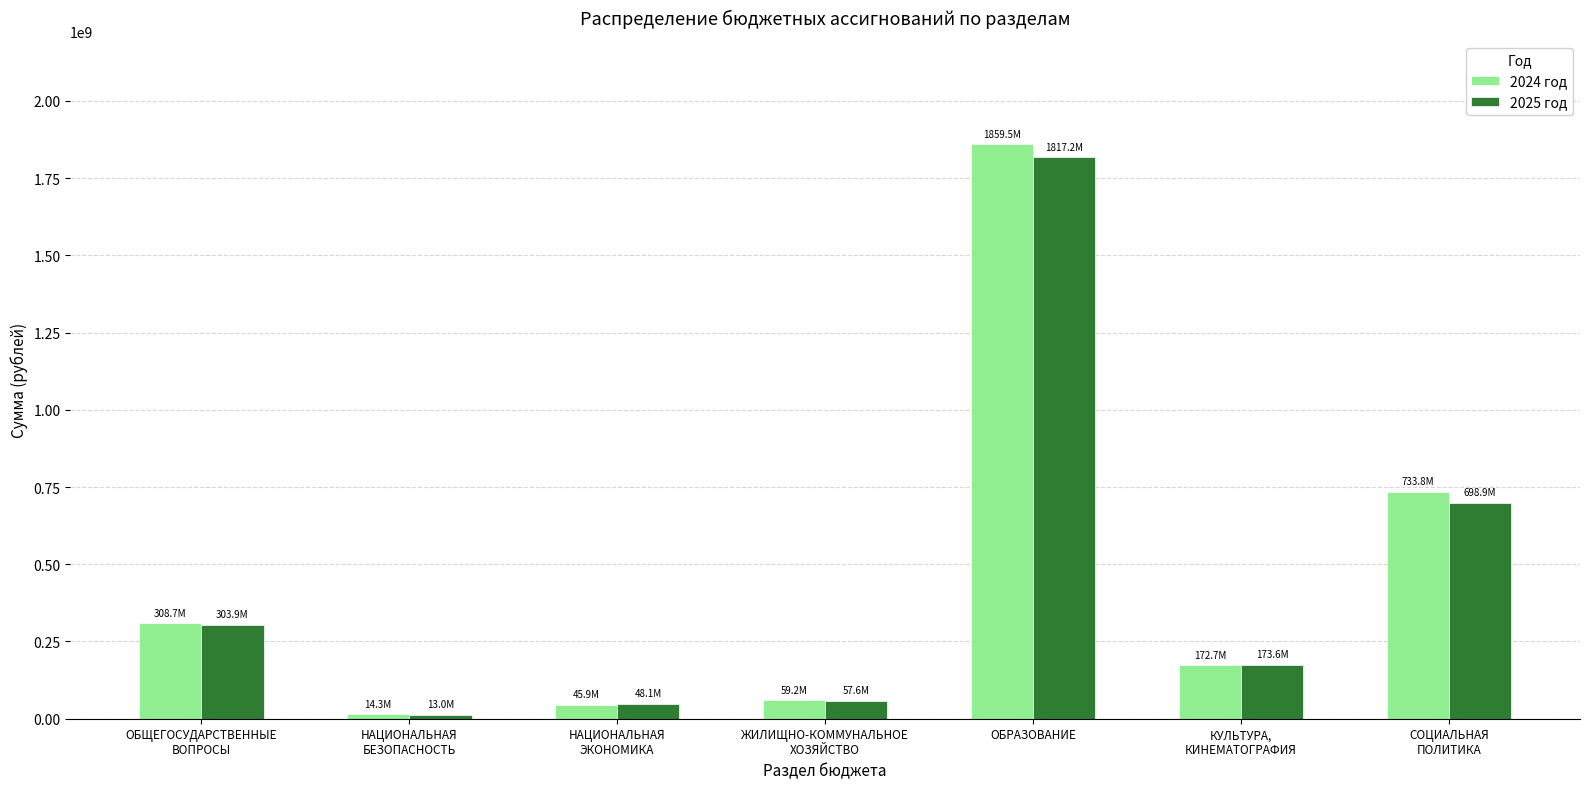

Are the bars horizontal?

No